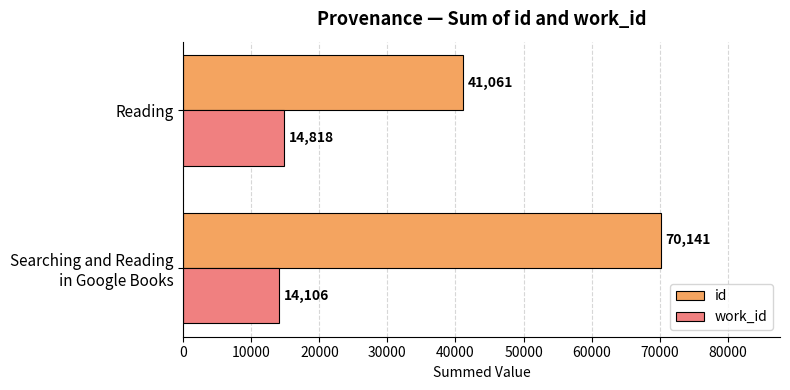

What is the total value across all series at Reading?

55879